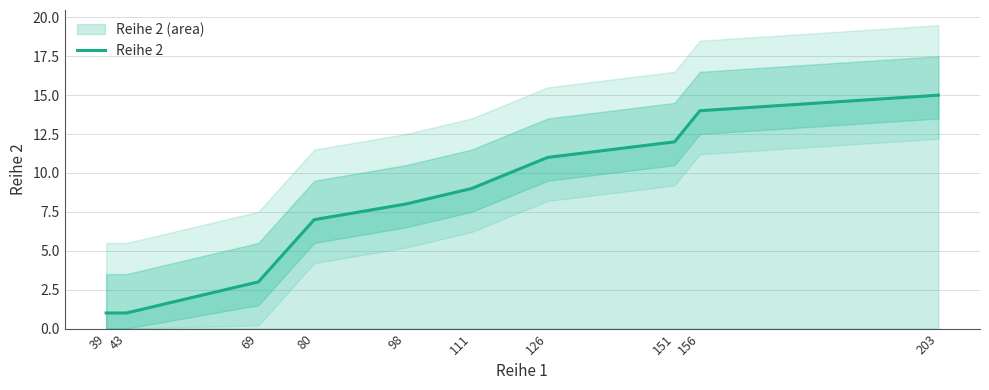

What is the sum of the values at 39 and 80?

8